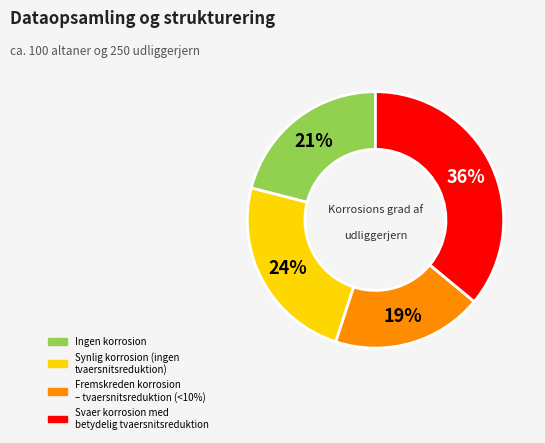

Is there any slice that represents more than half of the pie?

No